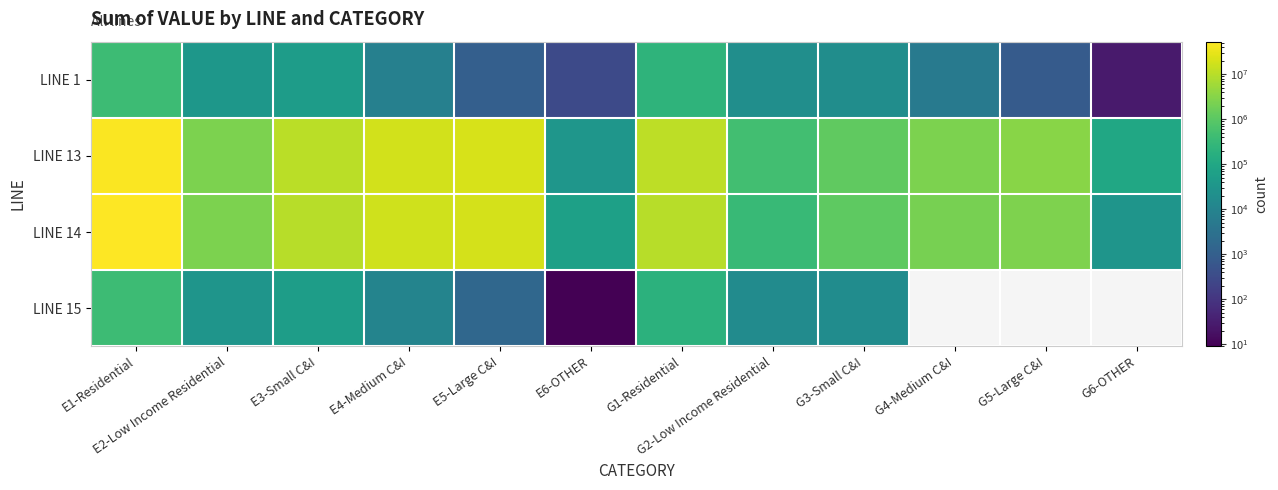

What is the smallest value displayed?

9.0